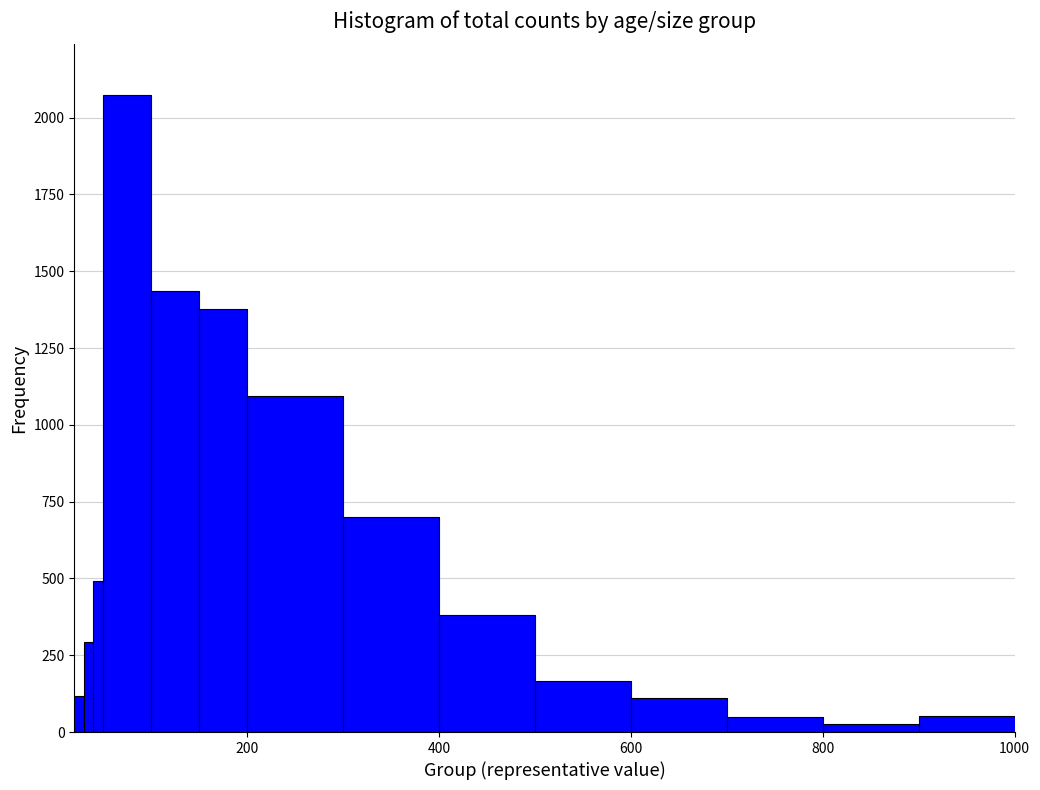

Read against the x-axis, roughly where is the centre of the tallest bar?

80